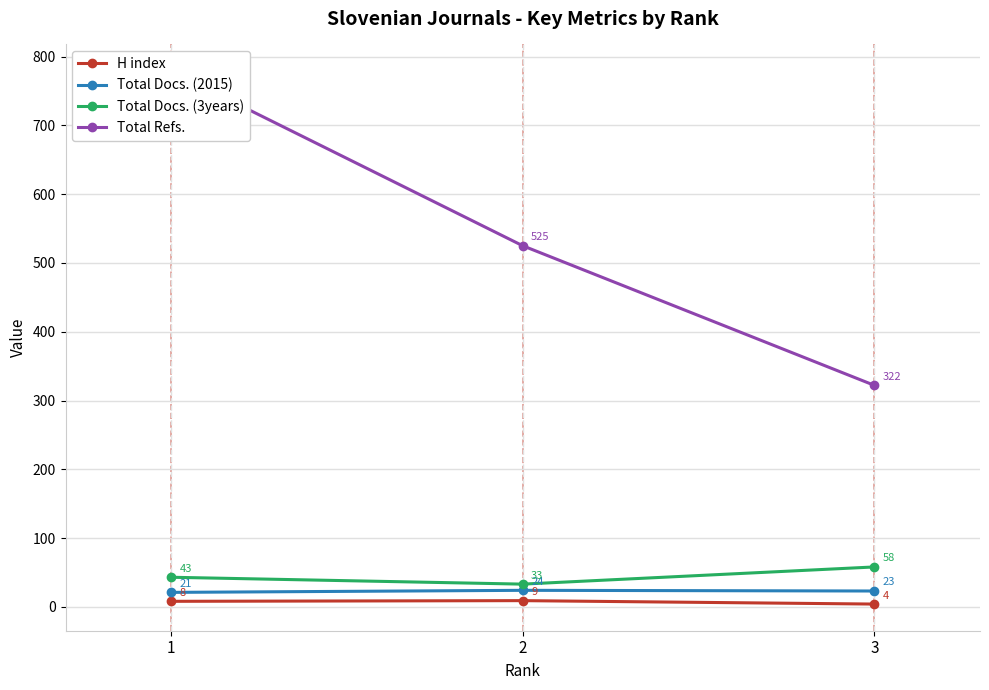

List the labels in order of H index value, largest first.

2, 1, 3